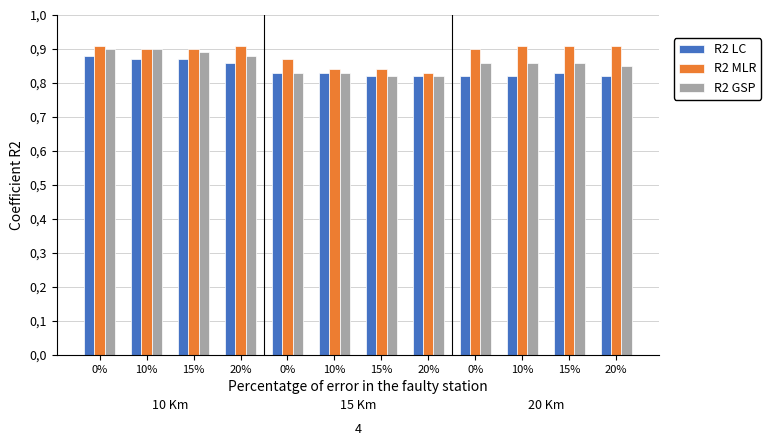

At how many categories does at least one series exceed 0?

12